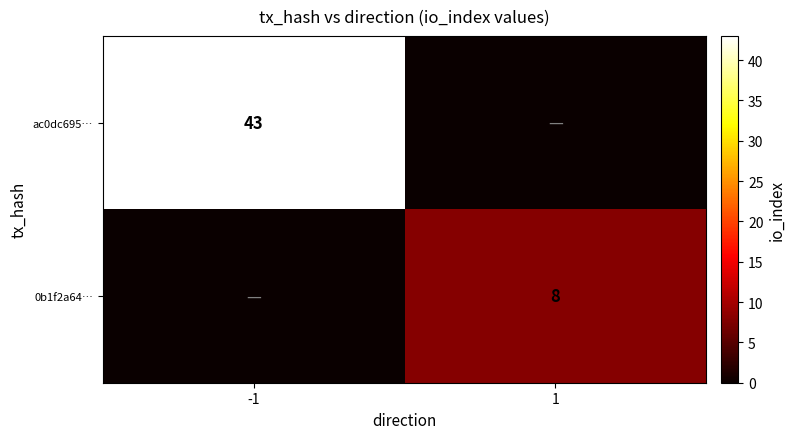

The value of ac0dc695… at -1 is 43. True or false?

True